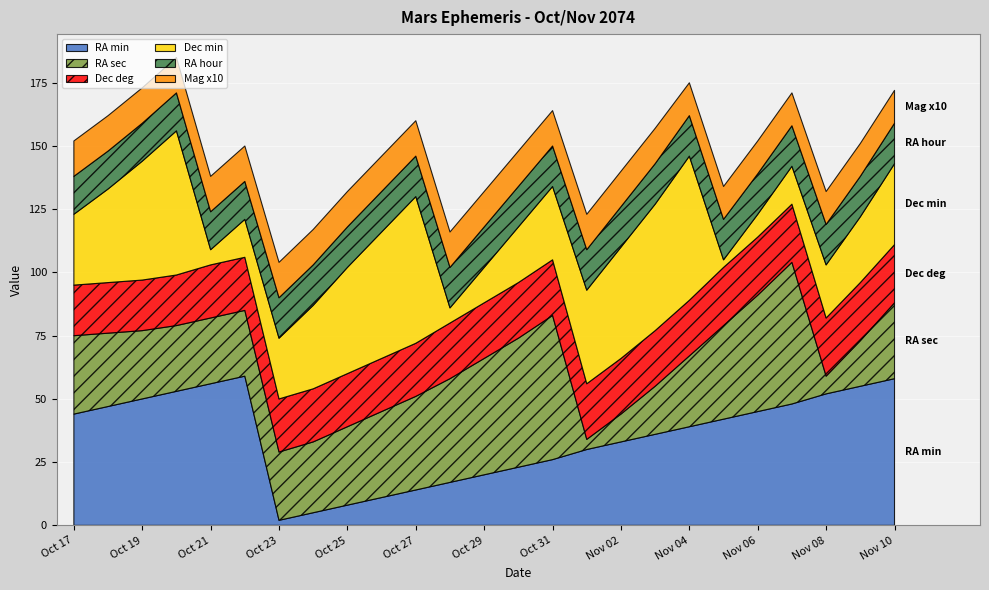

Between Oct 26 and Nov 01, which series saw the biggest shift?

RA sec